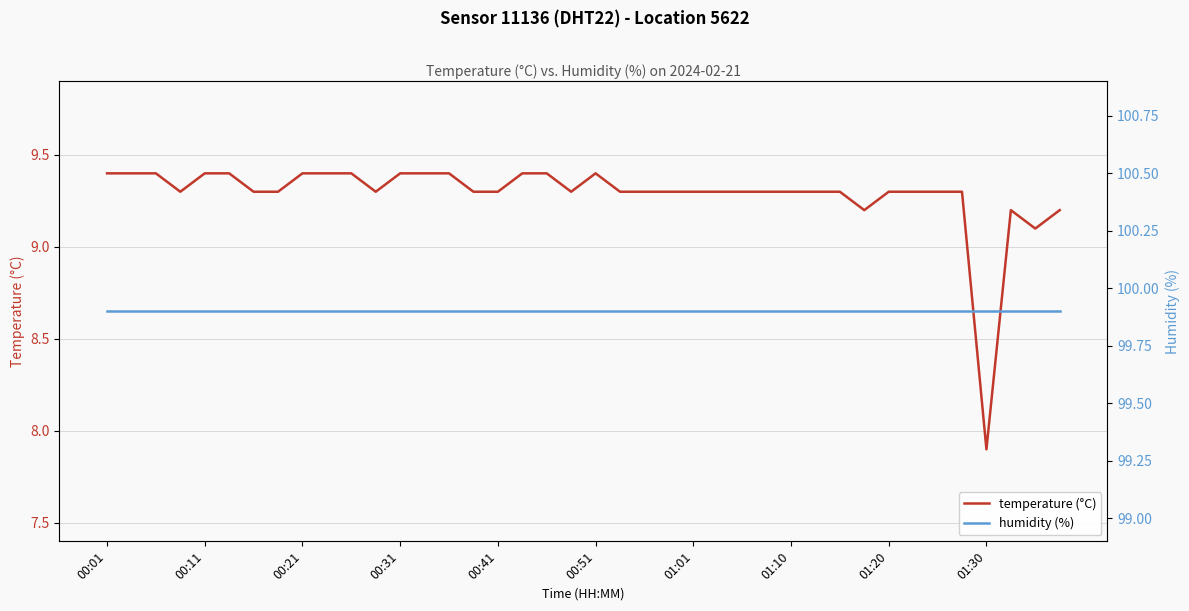

Which series changed the most between 29 and 30?

temperature (°C)